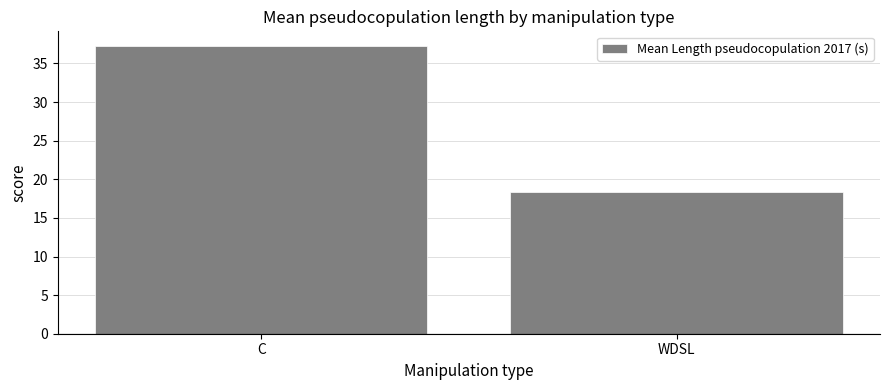

What is the sum of all values?

55.6